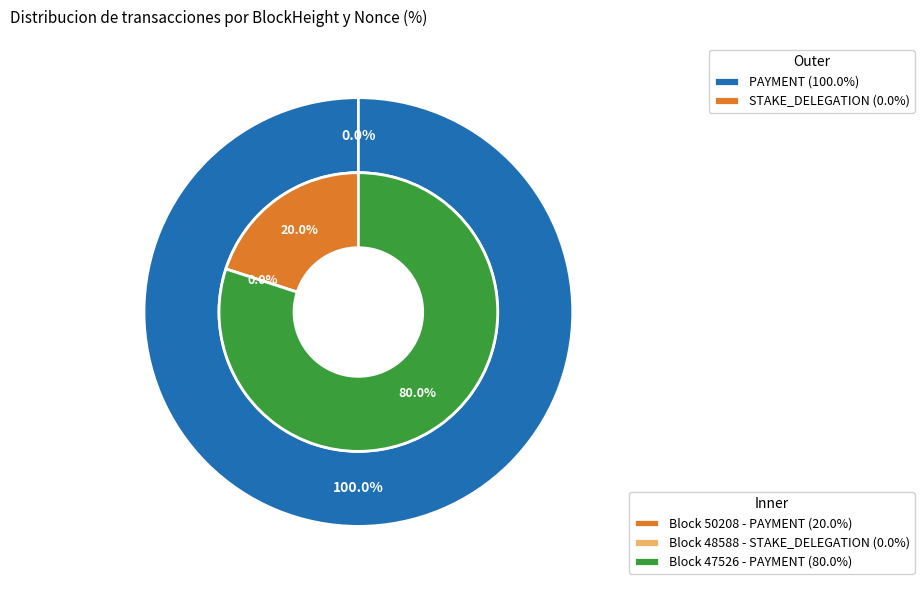

Is there a majority slice in this chart?

Yes